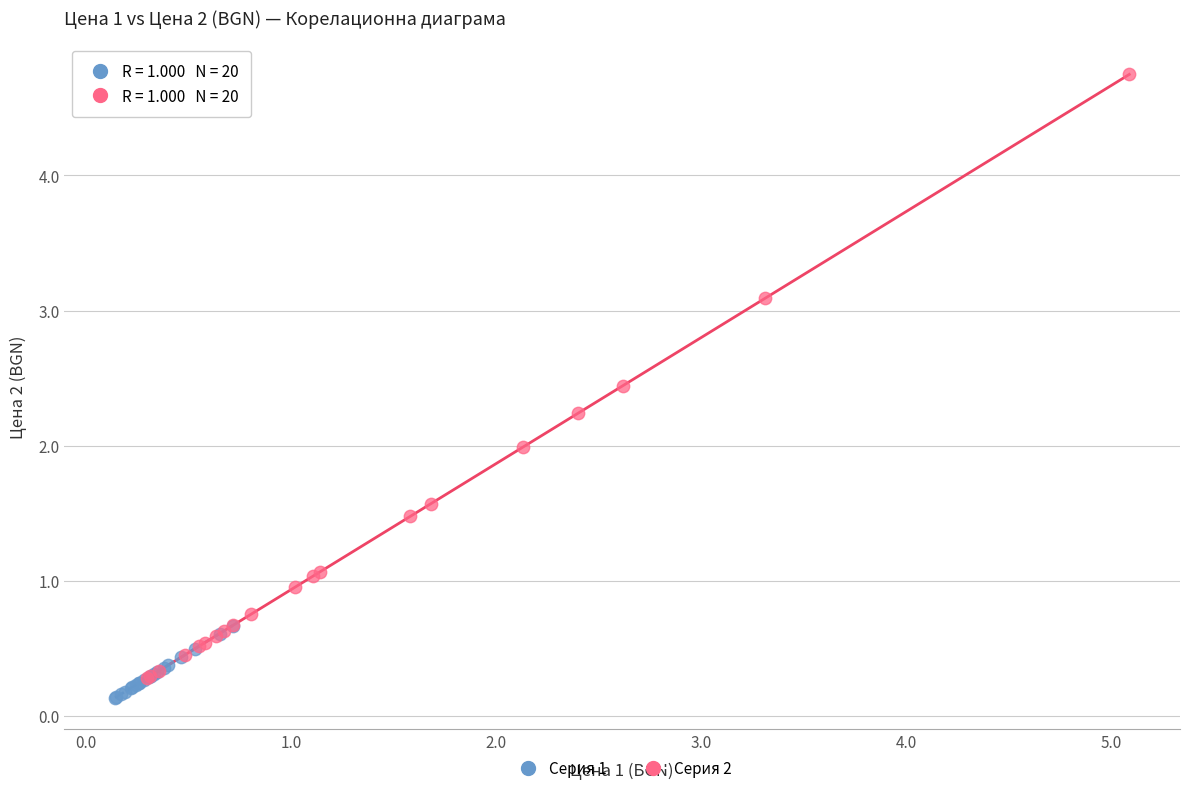

Which series has the widest spread of Y values?

Серия 2